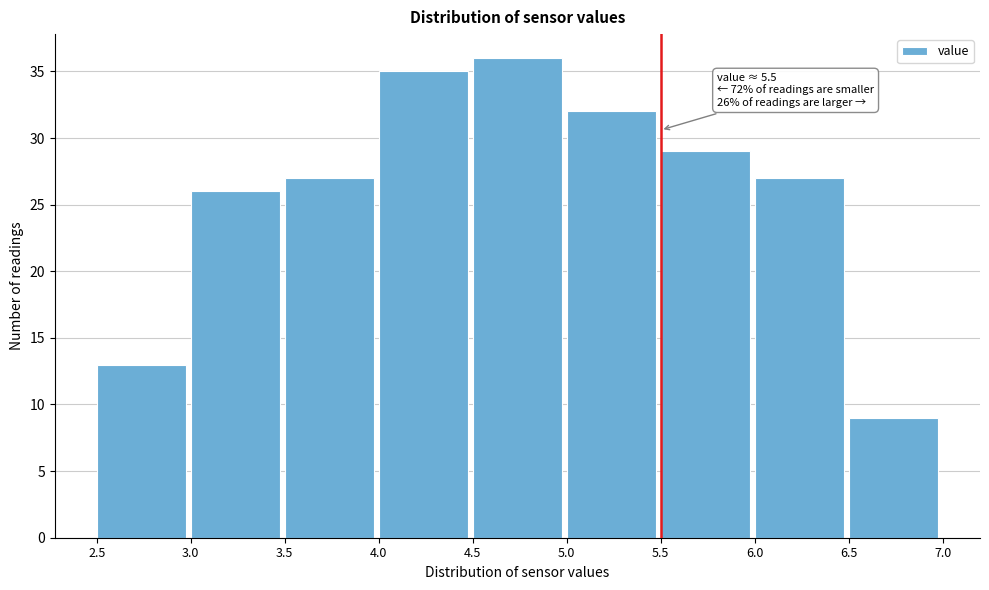

Which range on the x-axis has the tallest bar?

4.5 to 5.0